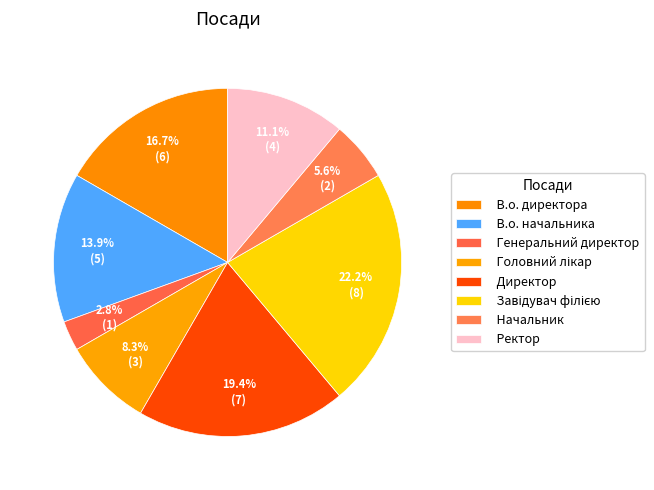

To the nearest percent, what is the difference between the largest and smallest slice percentages?

19%